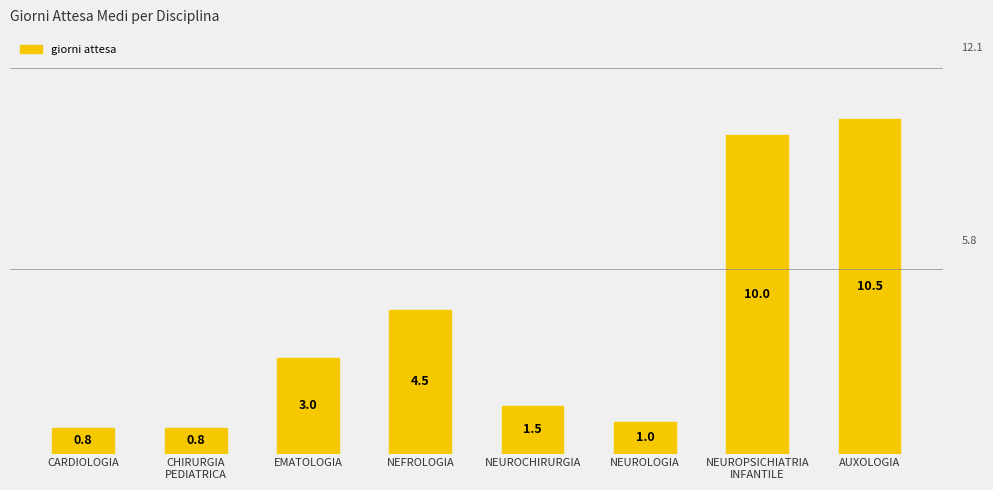

What position from the right is EMATOLOGIA?

6